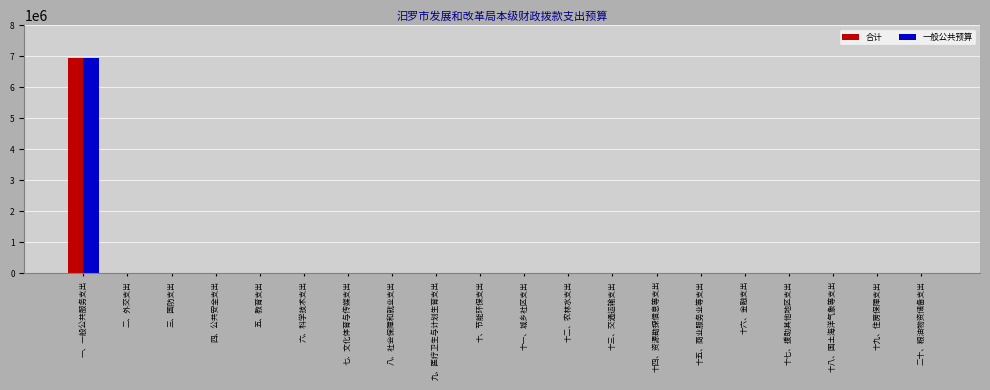

How many data points does each series have?

20